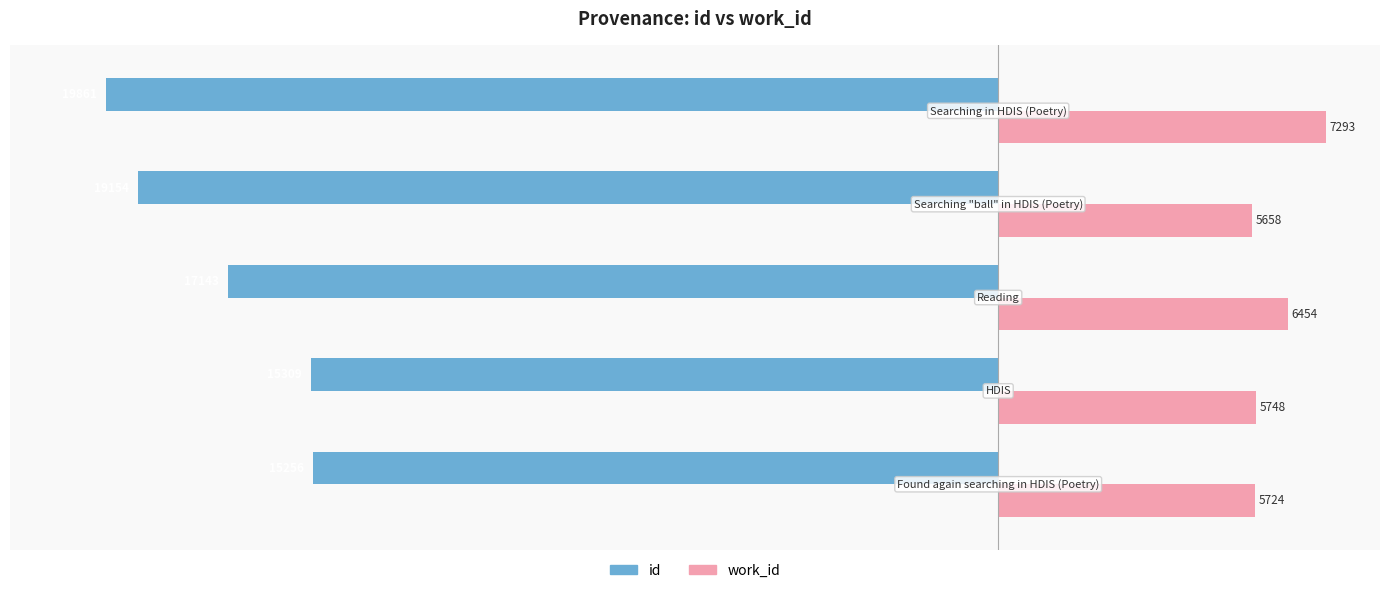

What is the difference between the second highest and second lowest values in the id series?

3845